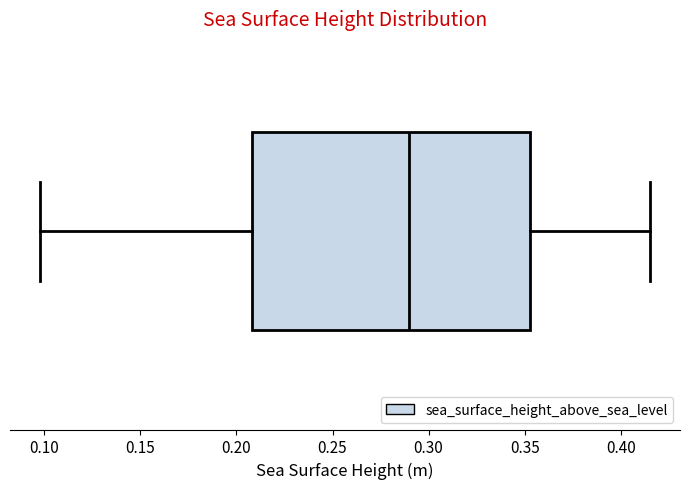

Where is the right edge of the box on the x-axis? The values are not printed on the chart, so give them approximately, as read against the axis.

0.355